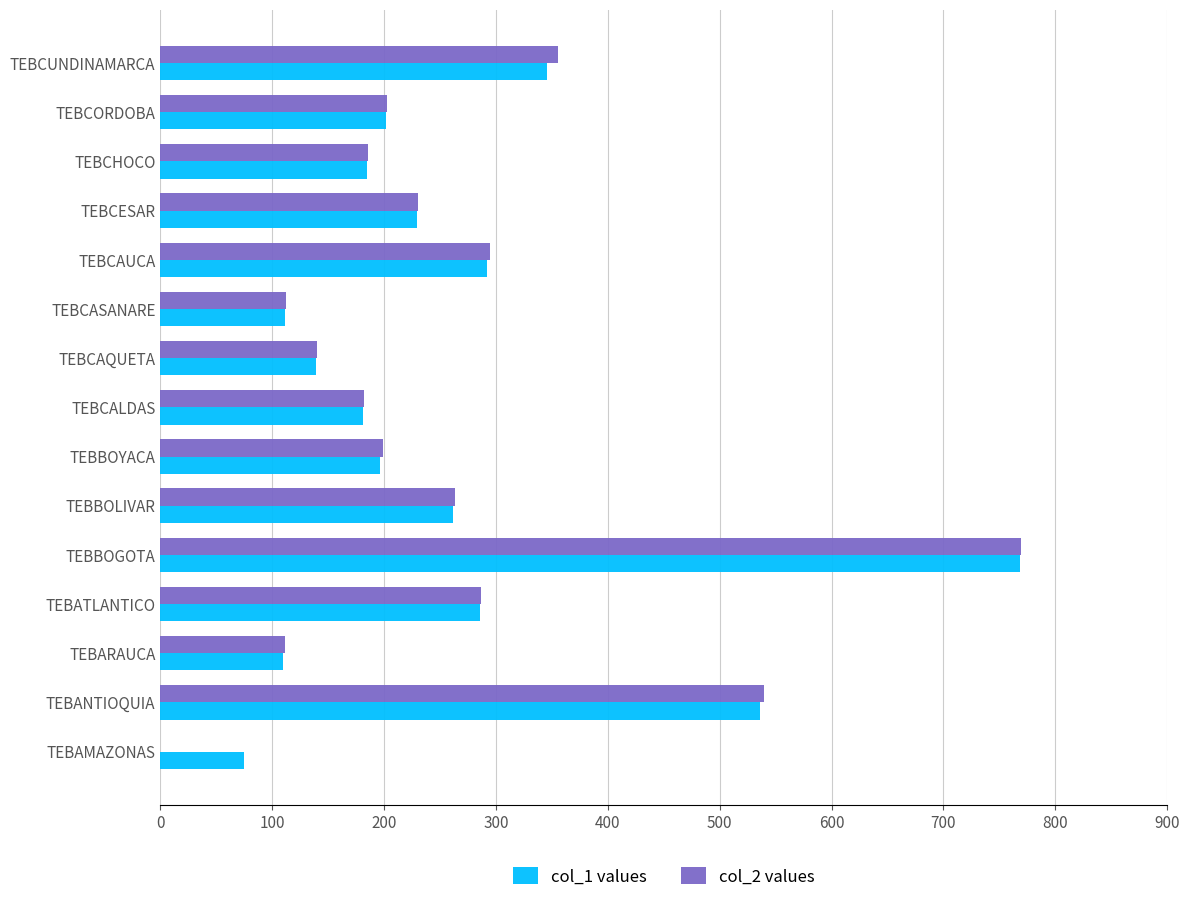

At which category is the sum across all series the highest?

TEBBOGOTA